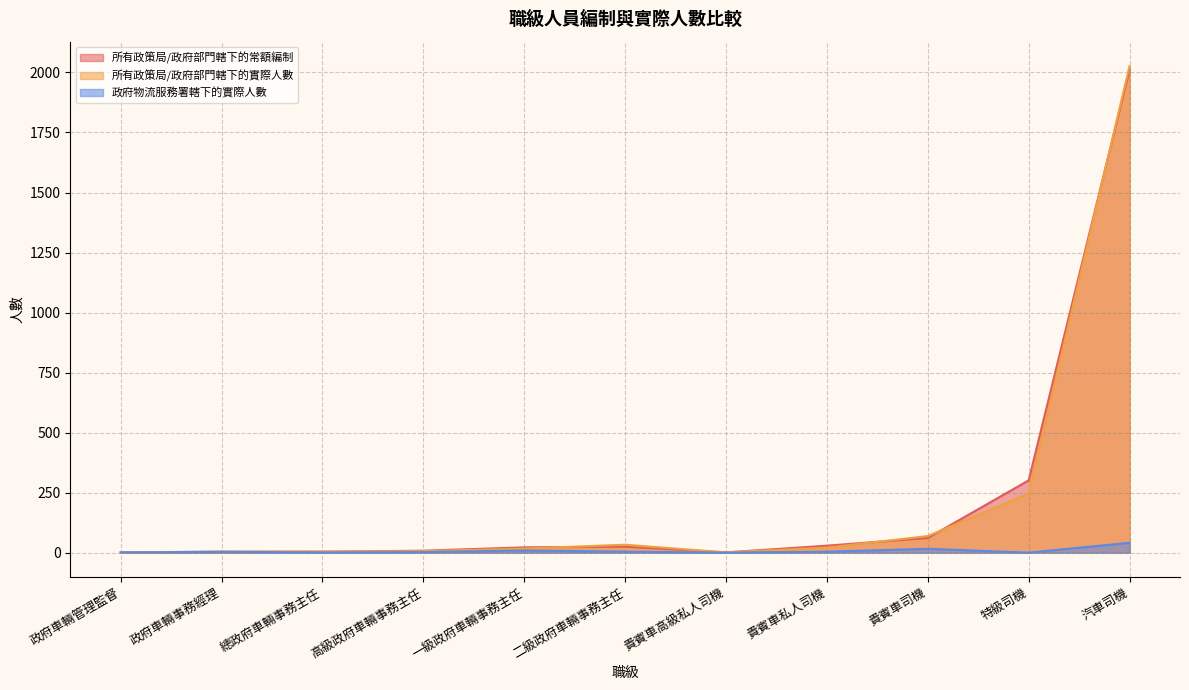

Read the 政府物流服務署轄下的實際人數 value at 總政府車輛事務主任.

1